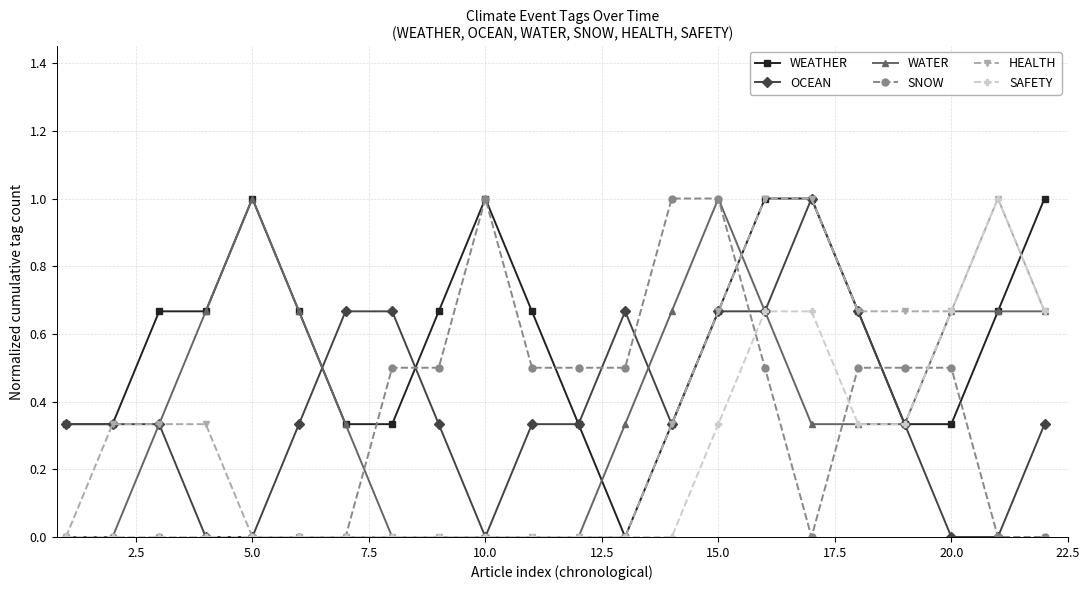

Which series has the largest total across all categories?

WEATHER